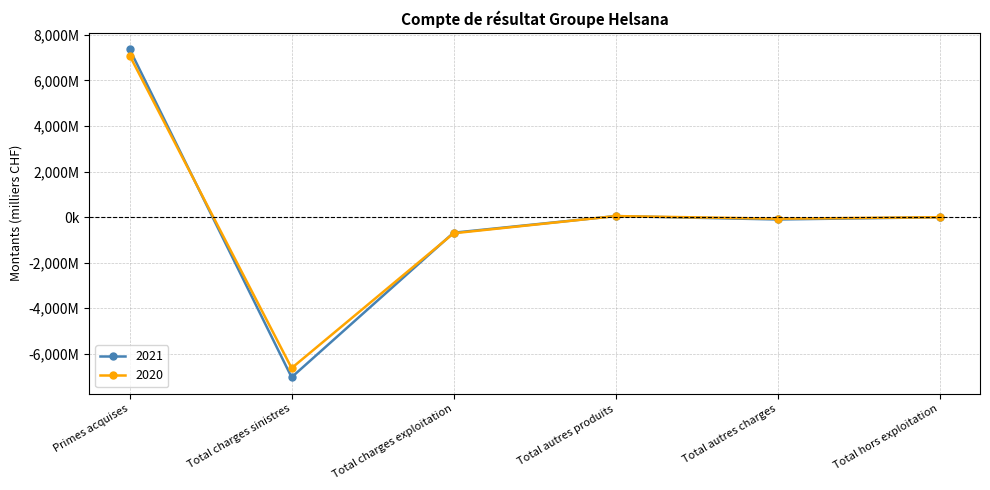

List the series in order of their overall mean, highest first.

2020, 2021